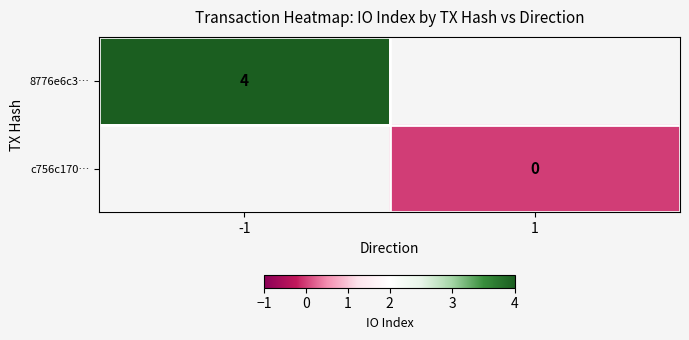

The value of 8776e6c3… at -1 is 4. True or false?

True